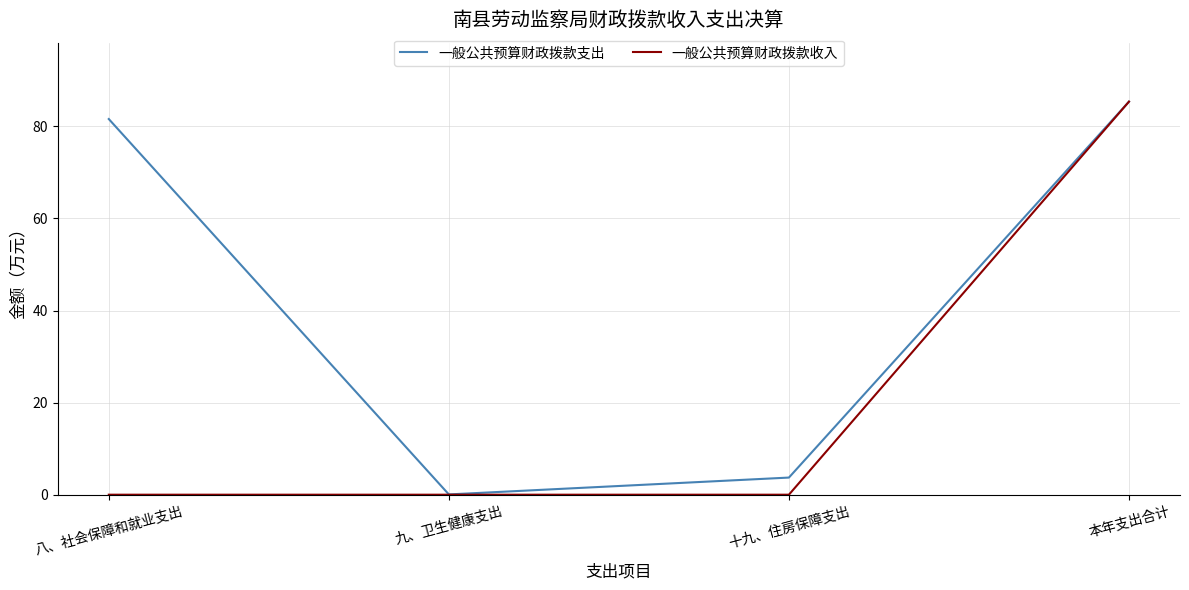

Which series changed the most between 八、社会保障和就业支出 and 十九、住房保障支出?

一般公共预算财政拨款支出